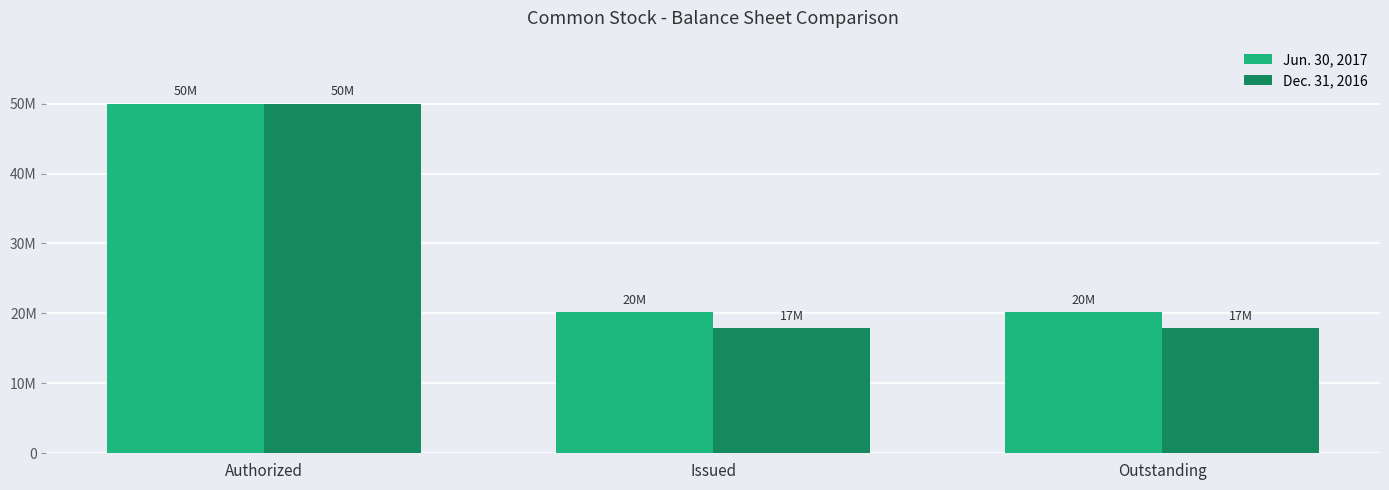

Reading right to left, list all the values displayed in this chart.

Jun. 30, 2017: 20152636	20152636	50000000
Dec. 31, 2016: 17878725	17878725	50000000